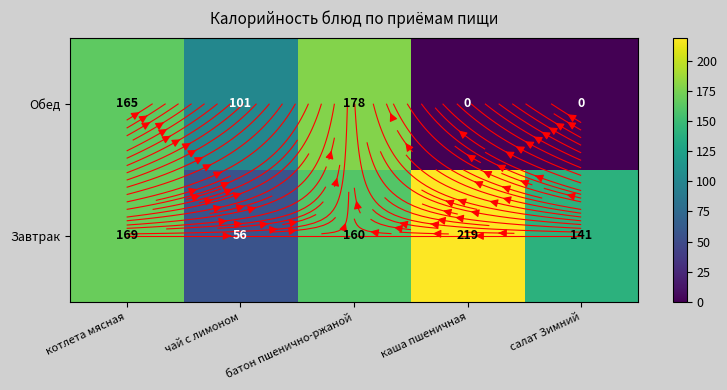

Rank the series at каша пшеничная from lowest to highest value.

Обед, Завтрак